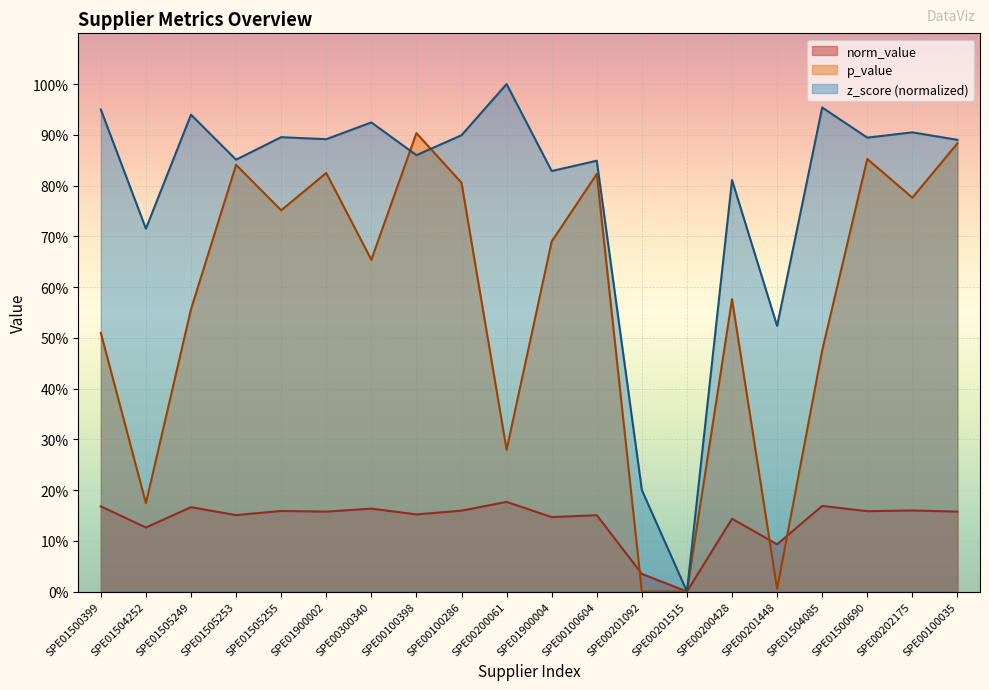

Where is the first local minimum for norm_value?

SPE01504252